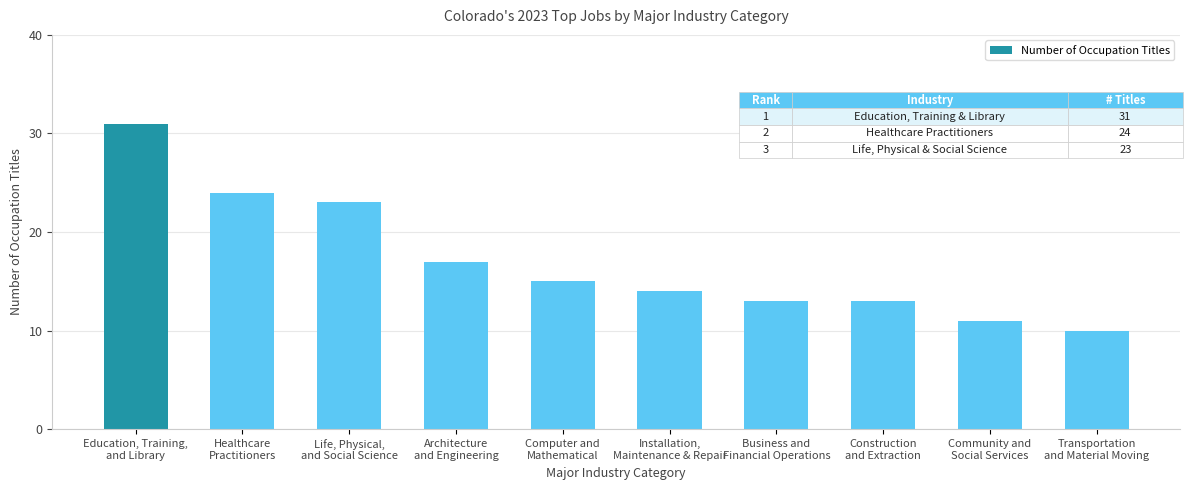

What is the value of the 9th bar from the left?

11